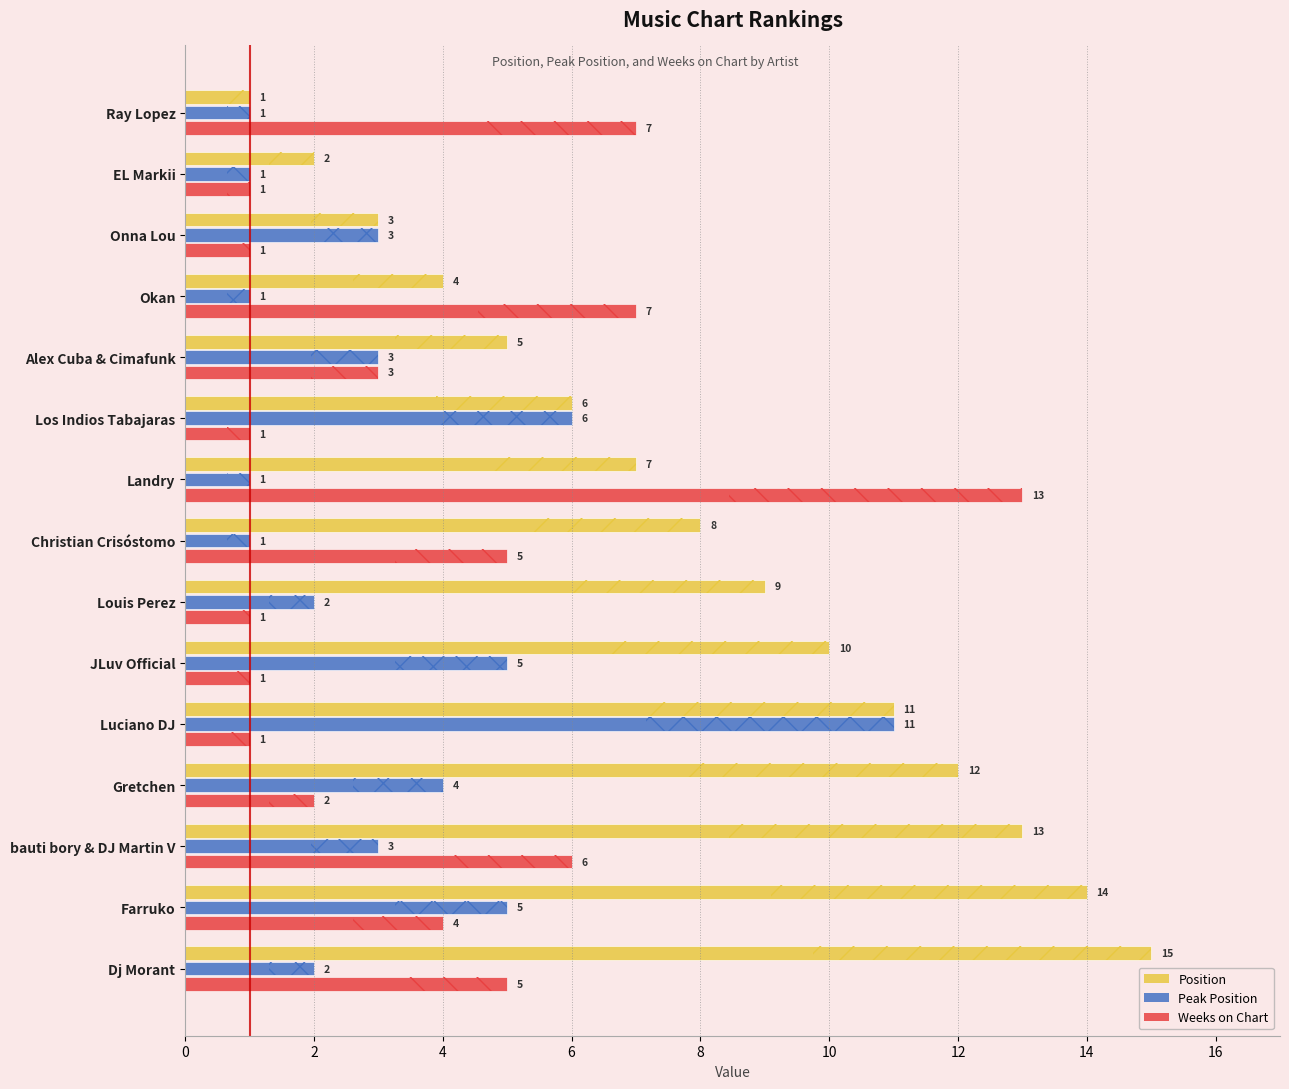

What is the average value of the Weeks on Chart series?

4